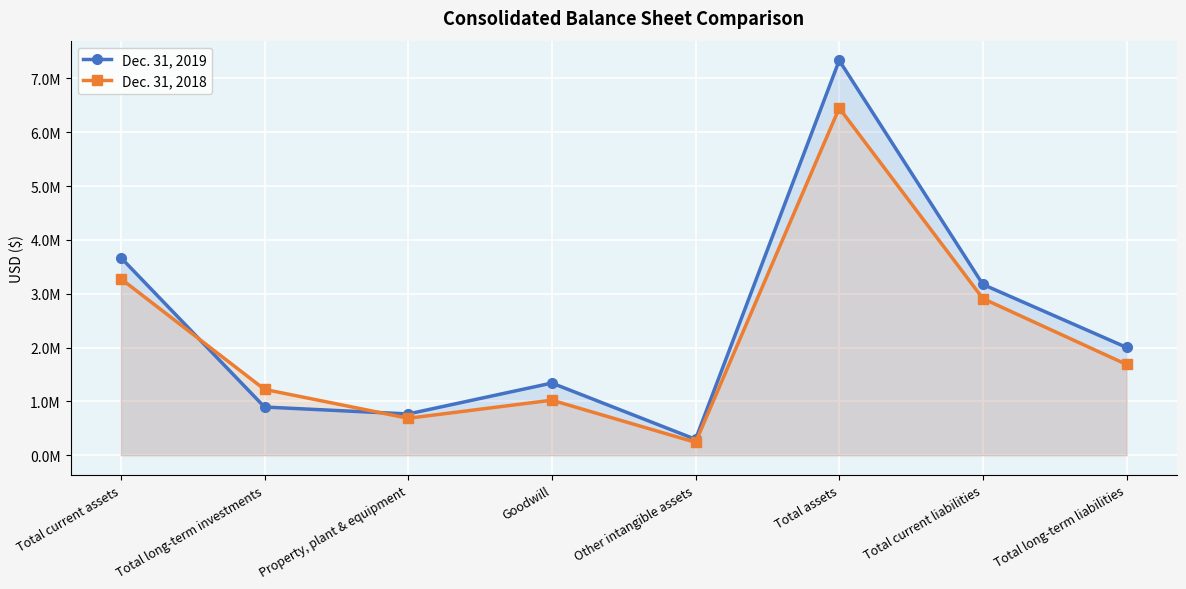

In Dec. 31, 2019, how many points are lower than both neighbors (excluding endpoints)?

2